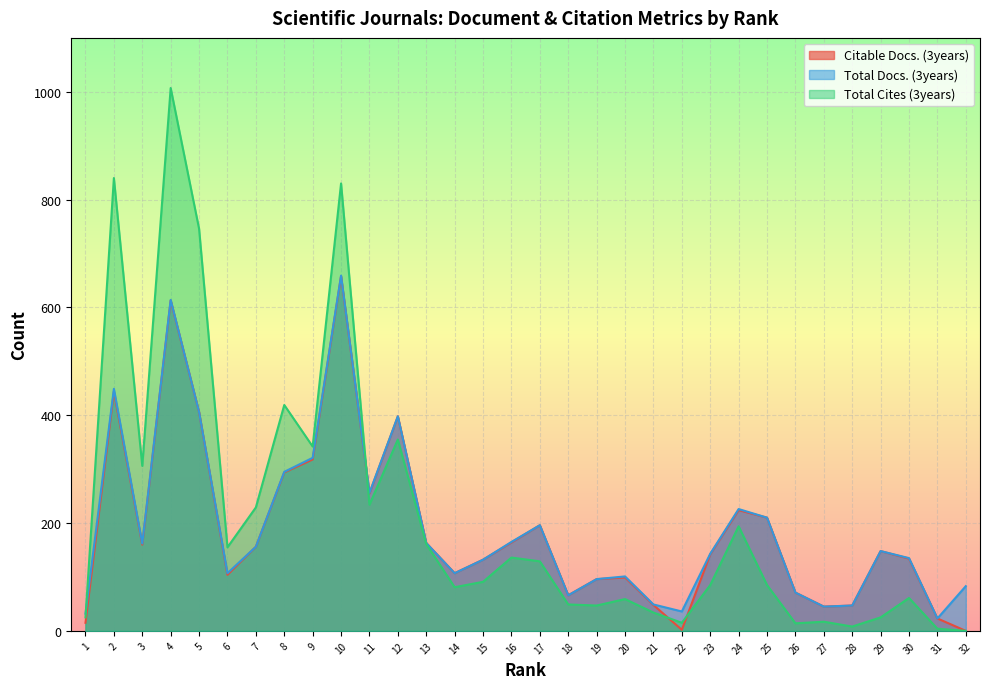

Rank the series by their maximum value, from lowest to highest.

Citable Docs. (3years), Total Docs. (3years), Total Cites (3years)